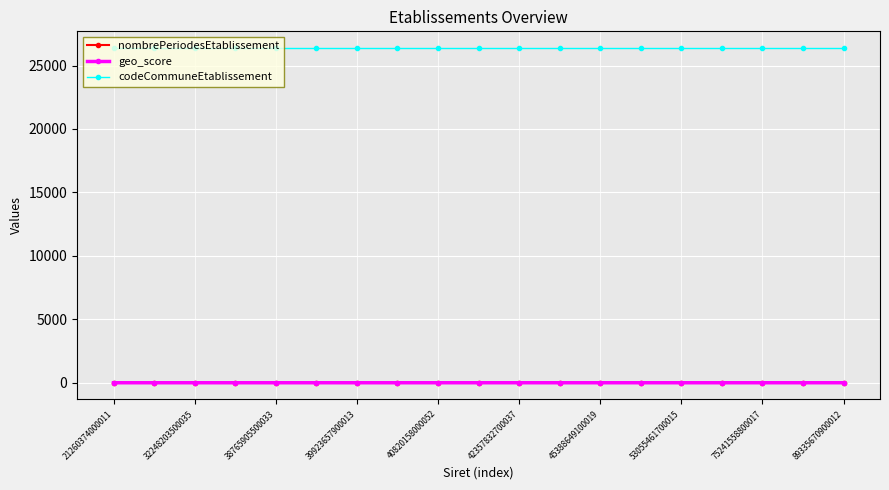

What is the greatest value displayed?

26374.0